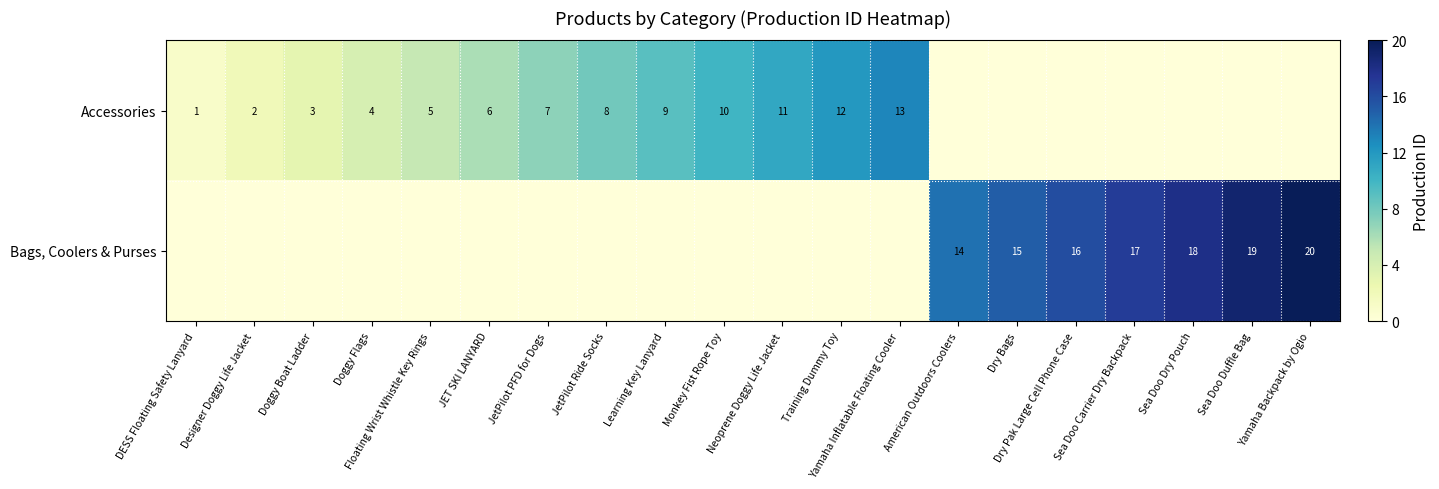

At how many categories does at least one series exceed 16?

4